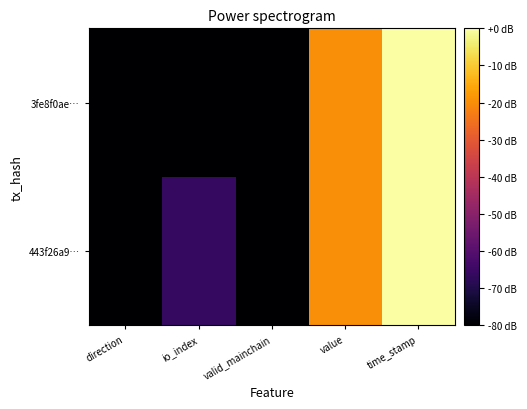

Which category has the lowest value across all series?

direction